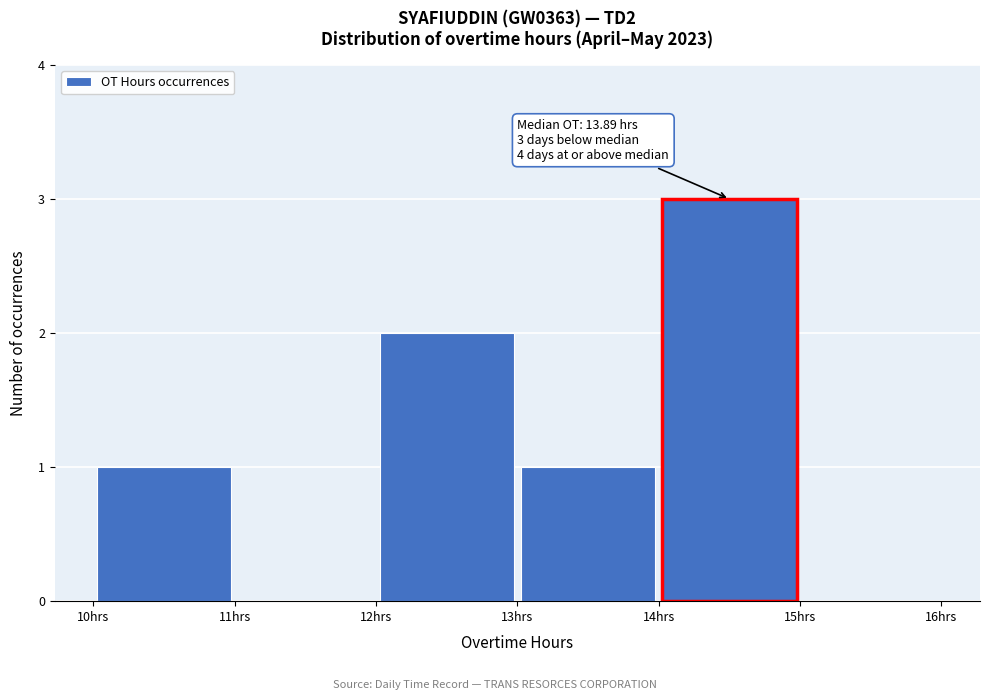

Which range on the x-axis has the tallest bar?

14 to 15